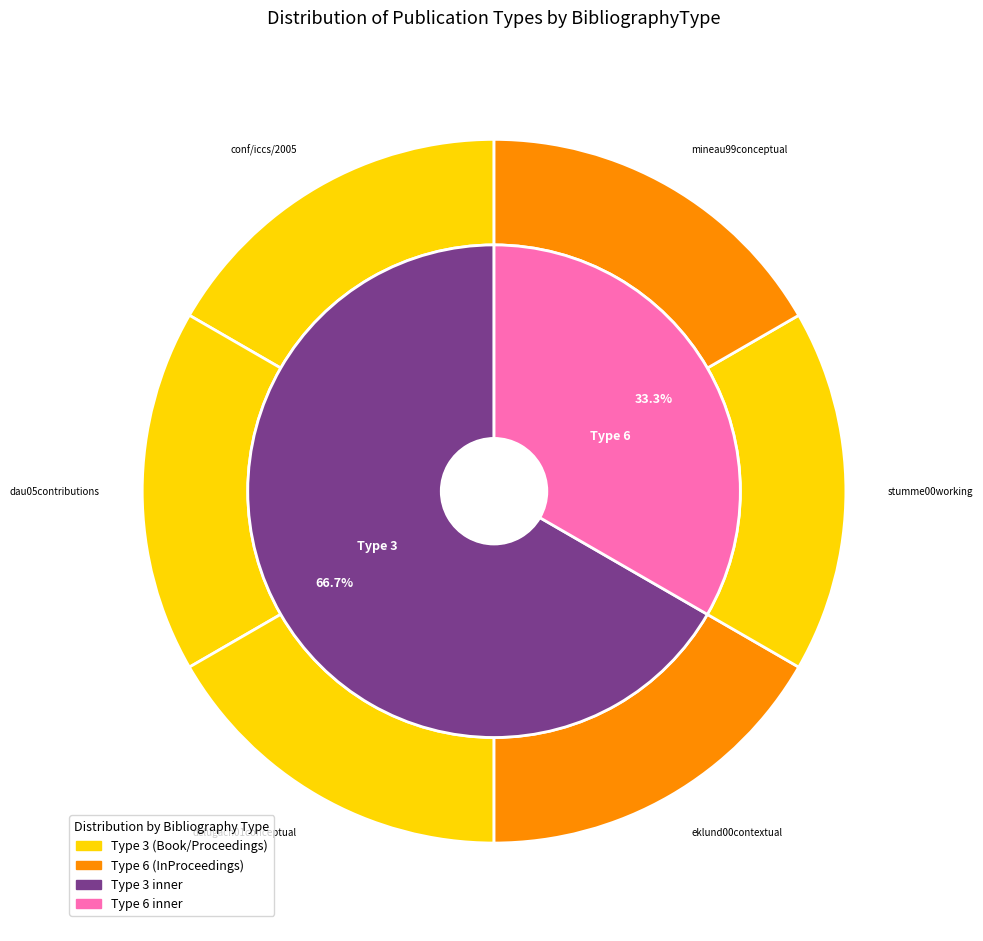

To the nearest percent, what is the average slice percentage?

17%